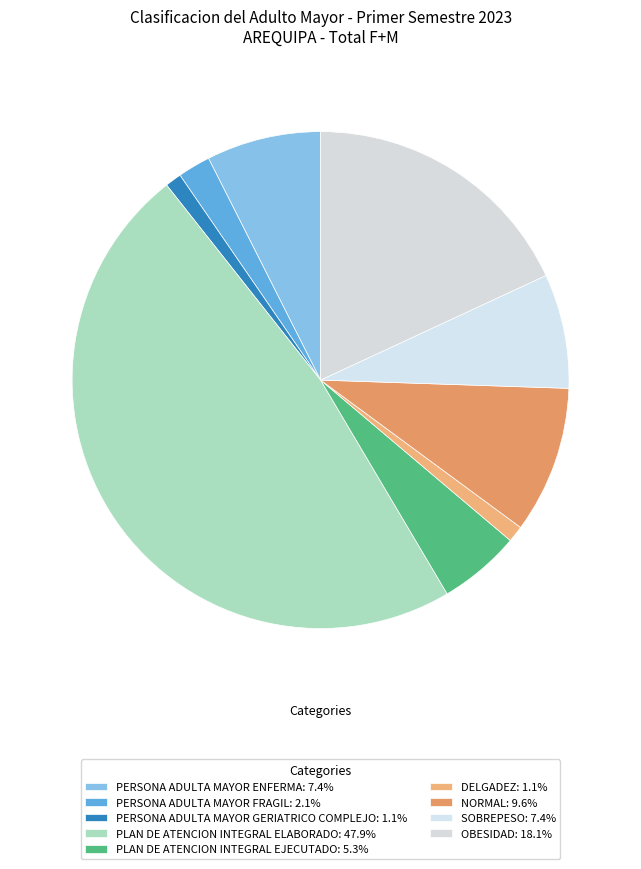

How many segments does this pie chart have?

9